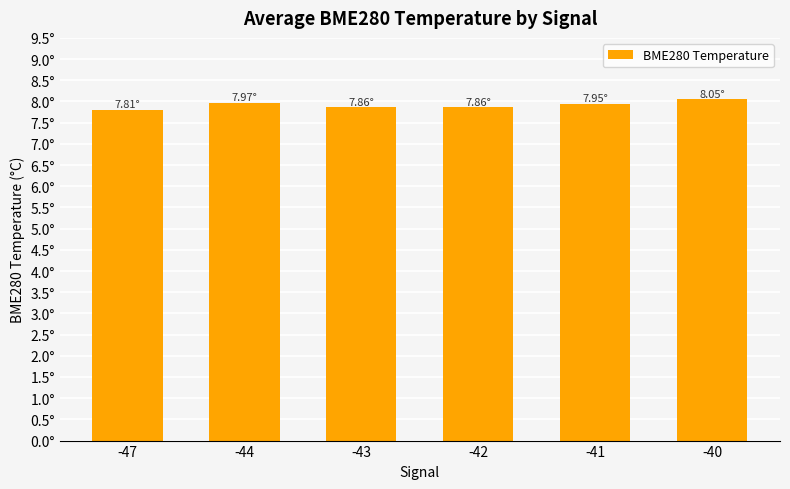

At which label is the value closest to 7?

-47